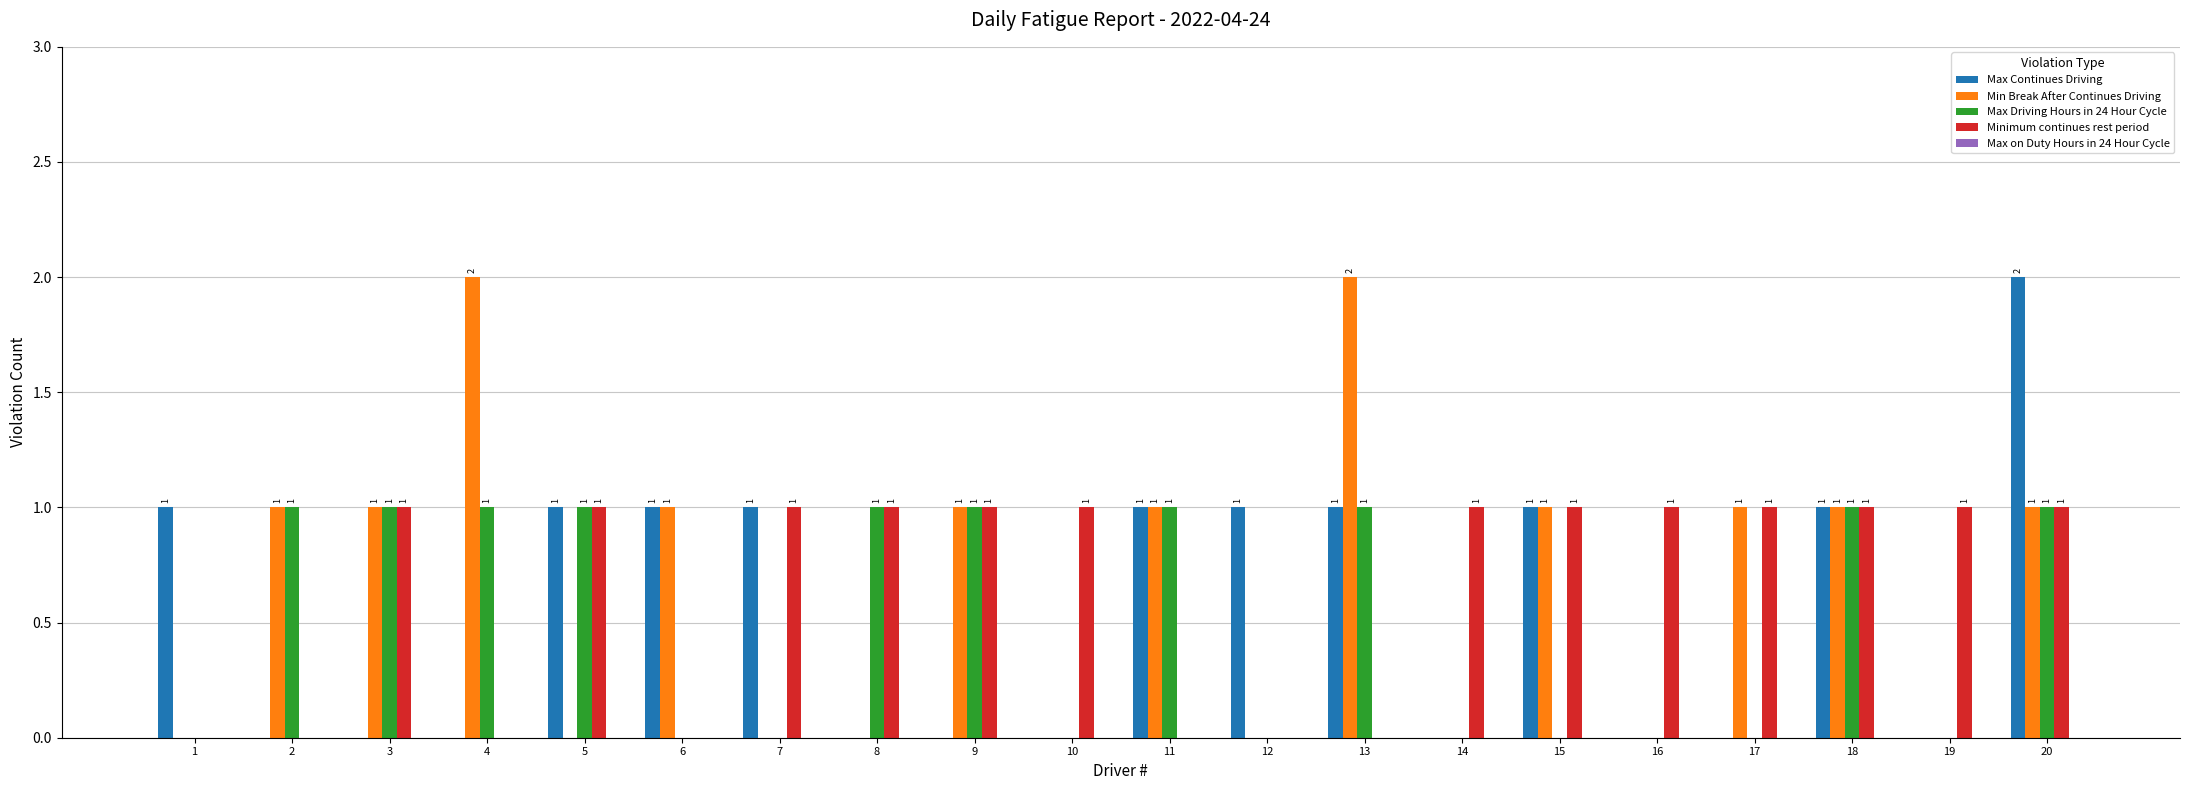

What is the sum of all Max Driving Hours in 24 Hour Cycle values?

10